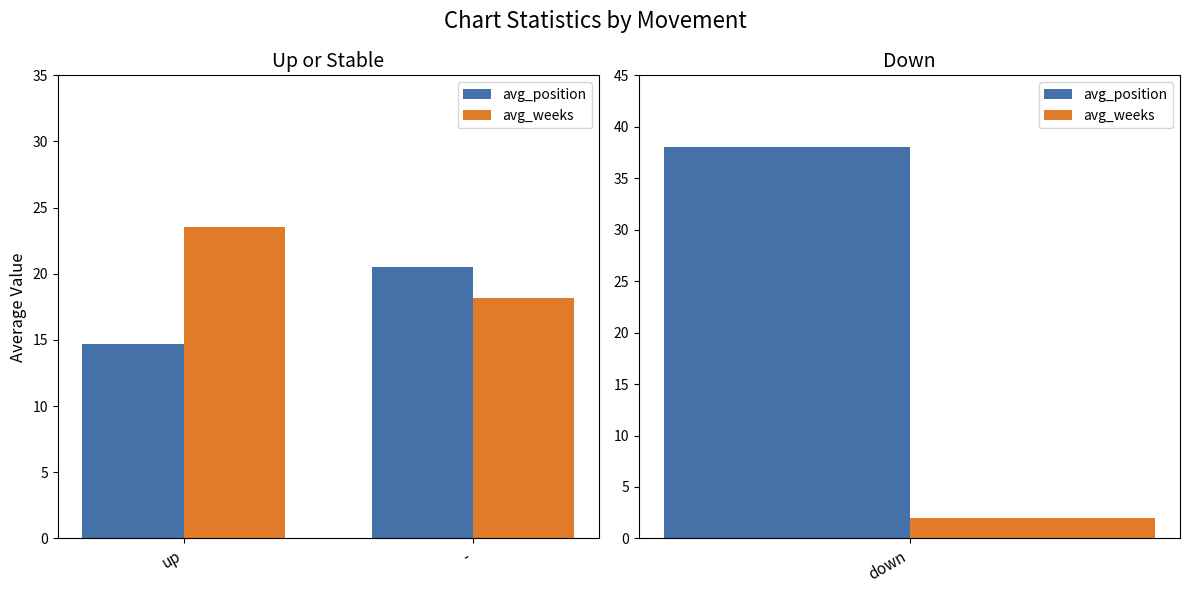

Rank the series at - from lowest to highest value.

avg_weeks, avg_position